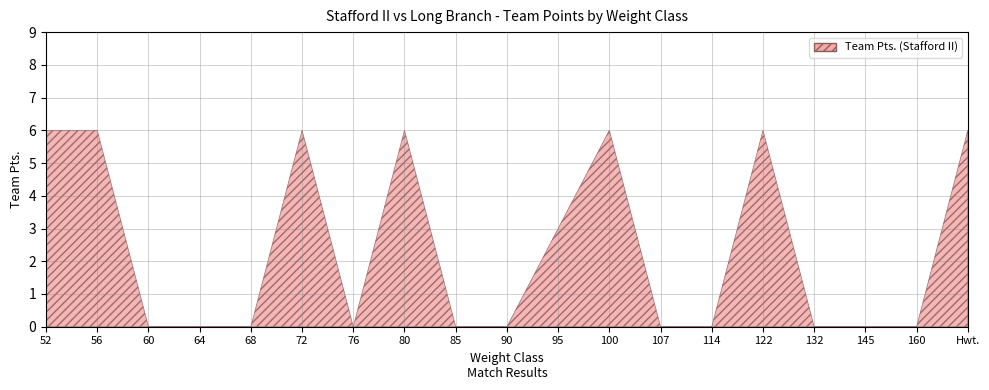

What position from the right is 85?

11